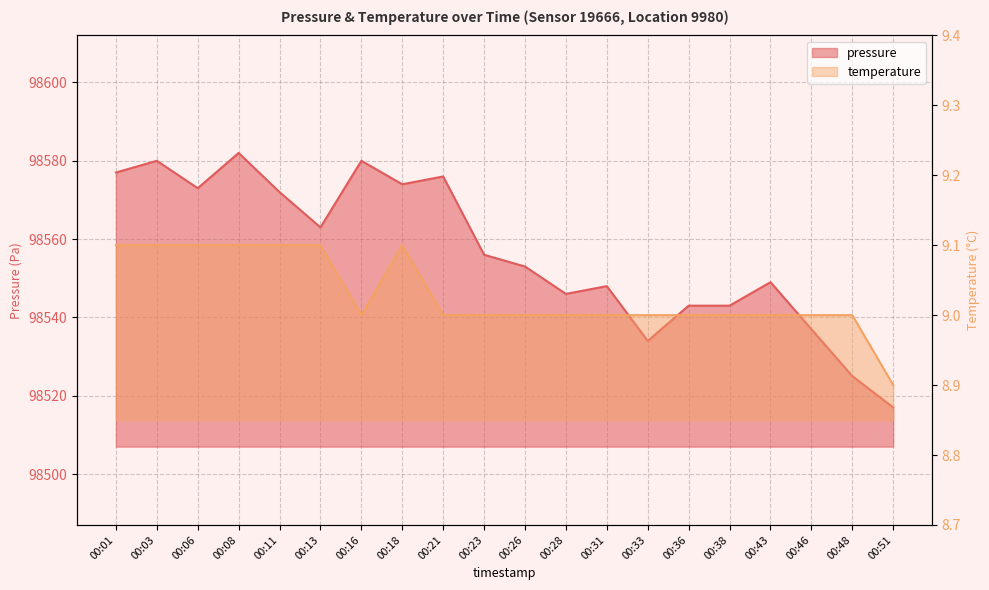

What is the sum of all temperature values?

180.6